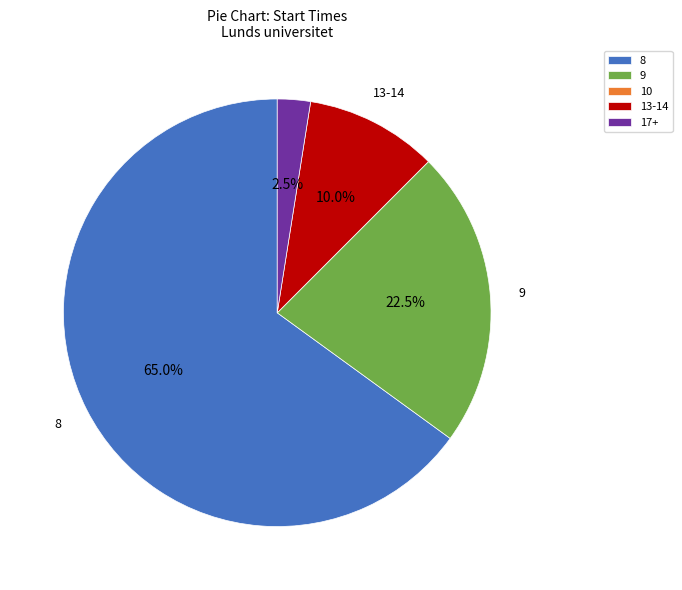

What is the total percentage of 17+ and 8?

67.5%